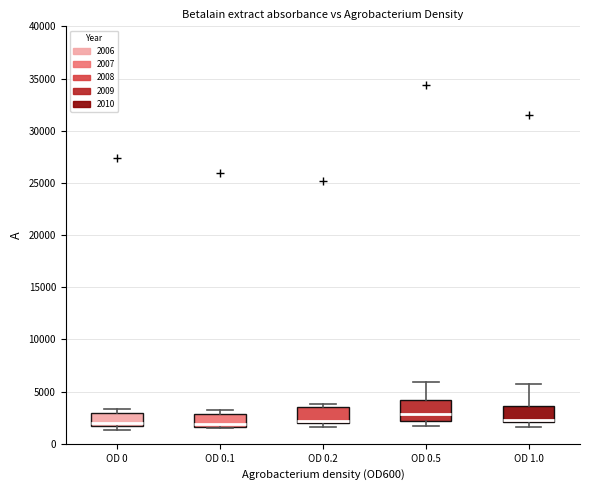

Reading left to right, transcribe this box plot: for each box, give where its median line is, the range the box spans, and where its two whiskers end, as read against the y-axis. The values are not printed on the chart, so give them approximately, as read against the axis.

OD 0: median 2000, box 1500 to 3000, whiskers 1500 (just below the box's lower edge) to 3500
OD 0.1: median 2000, box 1500 to 3000, whiskers 1500 to 3000 (just above the box's upper edge)
OD 0.2: median 2000 (just above the box's lower edge), box 2000 to 3500, whiskers 1500 to 4000
OD 0.5: median 3000, box 2000 to 4000, whiskers 1500 to 6000
OD 1.0: median 2500, box 2000 to 3500, whiskers 1500 to 5500